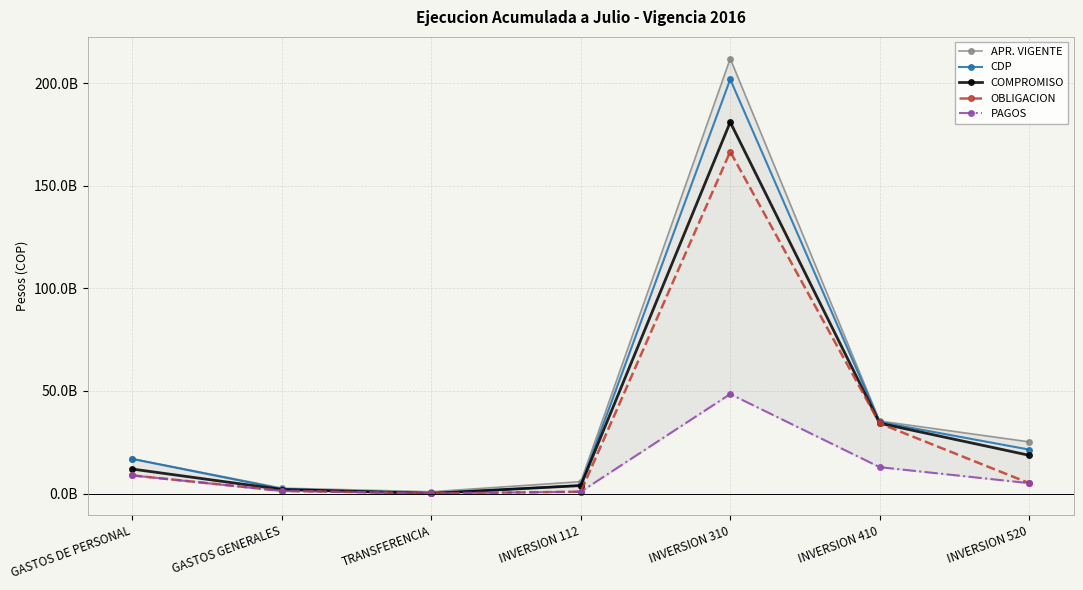

Reading right to left, what are all the values shown in this chart?

APR. VIGENTE: INVERSION 520=25228727176.0	INVERSION 410=35360839488.0	INVERSION 310=211901514383.0	INVERSION 112=5839815000.0	TRANSFERENCIA=913000000.0	GASTOS GENERALES=2681237350.0	GASTOS DE PERSONAL=16977628419.0
CDP: INVERSION 520=21460067429.5	INVERSION 410=34873474660.0	INVERSION 310=201816827219.0	INVERSION 112=4015165181.2	TRANSFERENCIA=133000000.0	GASTOS GENERALES=2281750838.5	GASTOS DE PERSONAL=16862756016.3
COMPROMISO: INVERSION 520=18686084727.3	INVERSION 410=34272474660.0	INVERSION 310=180970706157.0	INVERSION 112=3917856499.2	TRANSFERENCIA=133000000.0	GASTOS GENERALES=1993160529.0	GASTOS DE PERSONAL=11960807635.0
OBLIGACION: INVERSION 520=5129237419.6	INVERSION 410=34222474660.0	INVERSION 310=166573916029.0	INVERSION 112=931481371.5	TRANSFERENCIA=133000000.0	GASTOS GENERALES=1375038179.7	GASTOS DE PERSONAL=8875474087.0
PAGOS: INVERSION 520=5103805599.6	INVERSION 410=12893924281.0	INVERSION 310=48506795343.0	INVERSION 112=931481371.5	TRANSFERENCIA=133000000.0	GASTOS GENERALES=1290605377.7	GASTOS DE PERSONAL=8875389787.0